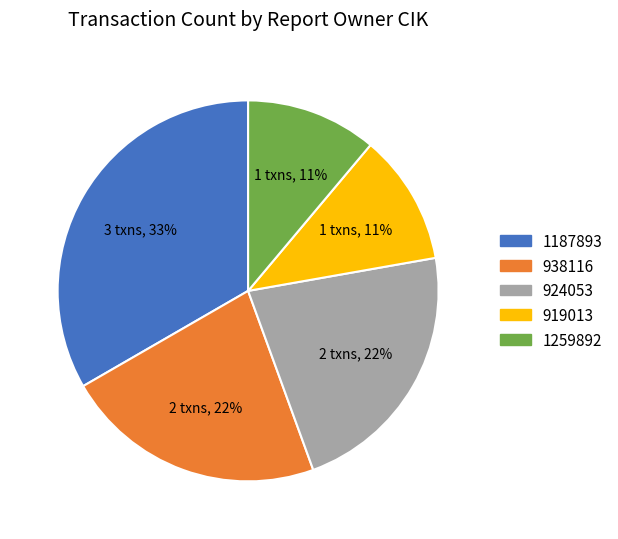

Do 919013 and 1259892 together represent more than half of the pie?

No